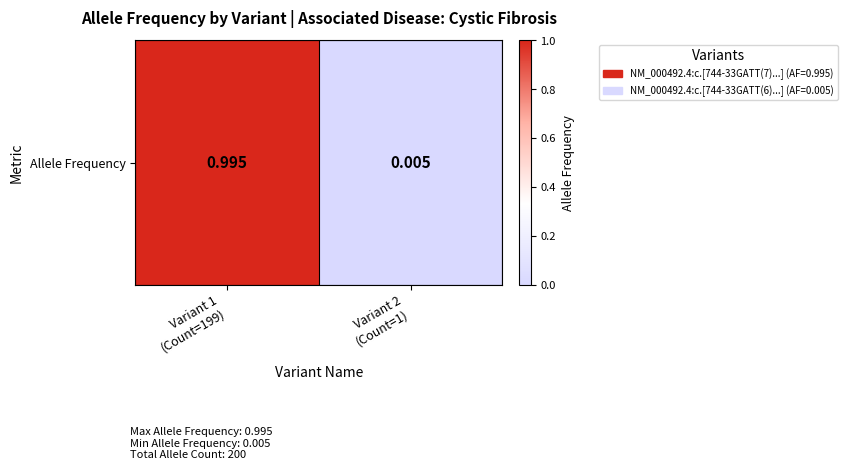

Reading right to left, what are all the values shown in this chart?

Variant 2
(Count=1)=0.0	Variant 1
(Count=199)=1.0